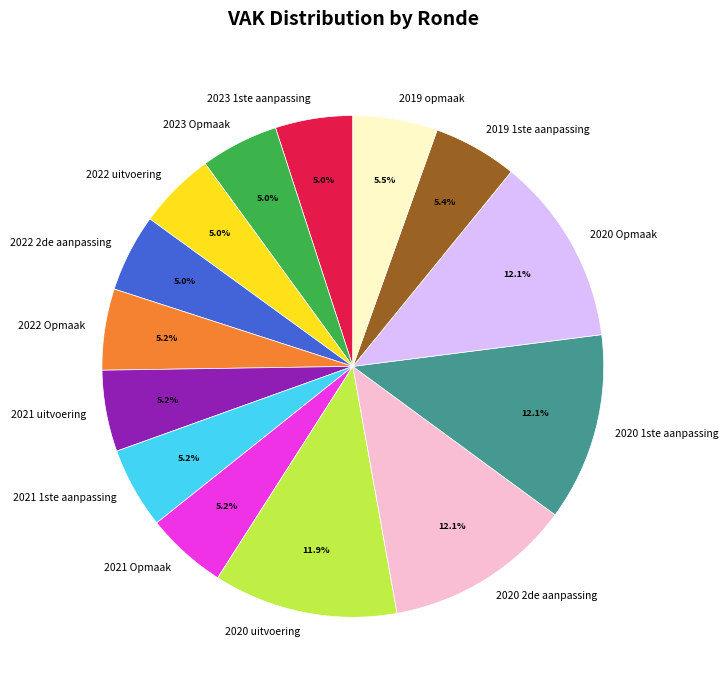

What is the ratio of the value at 2022 Opmaak to the value at 2023 1ste aanpassing?

1.0